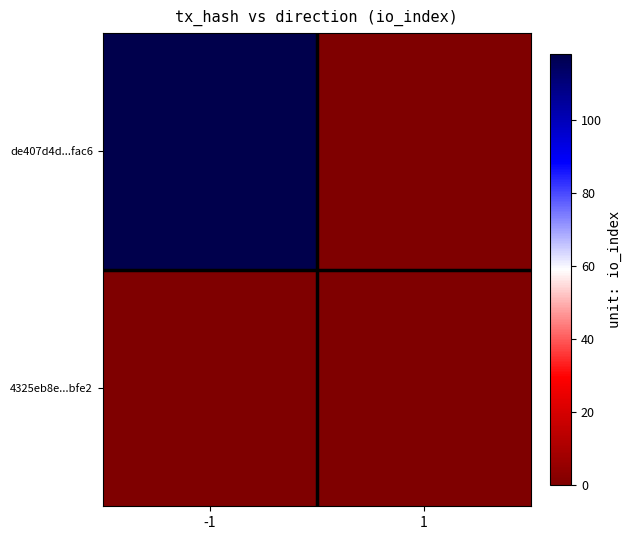

At how many categories does at least one series exceed 21?

1